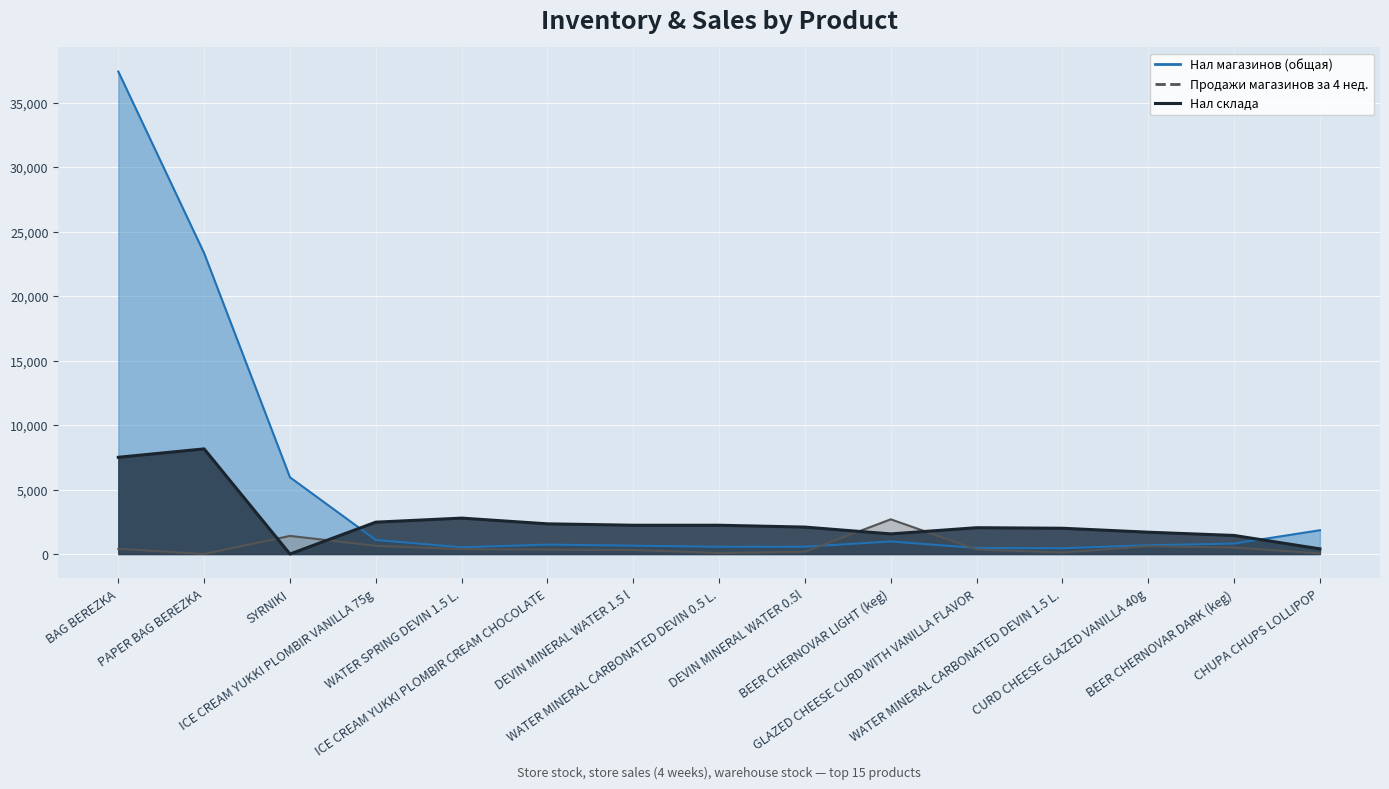

How many data points in Нал склада are less than 2088?

7